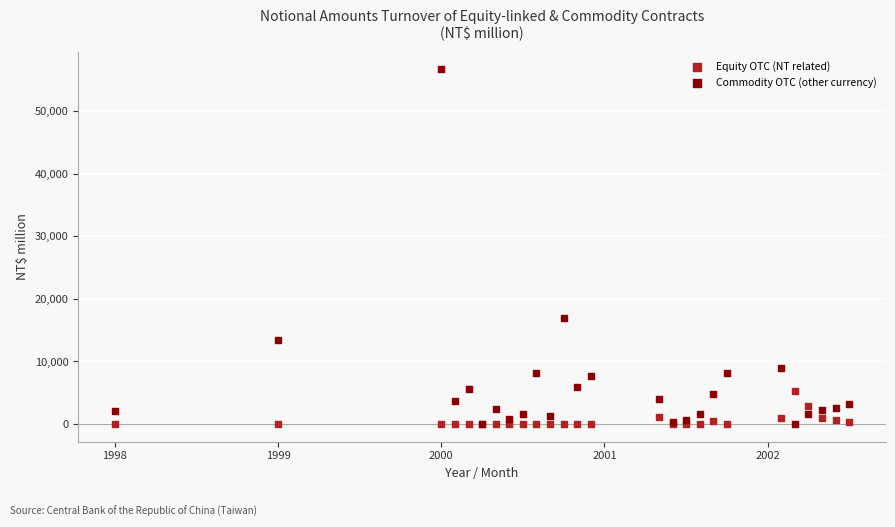

What are all the series names shown in the legend?

Equity OTC (NT related), Commodity OTC (other currency)